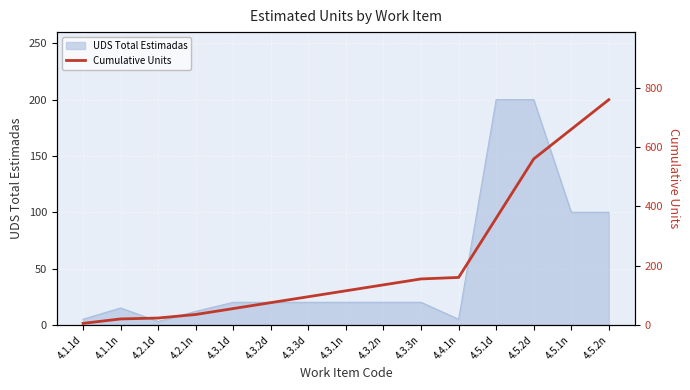

What is the label of the 1st point from the right?

4.5.2n